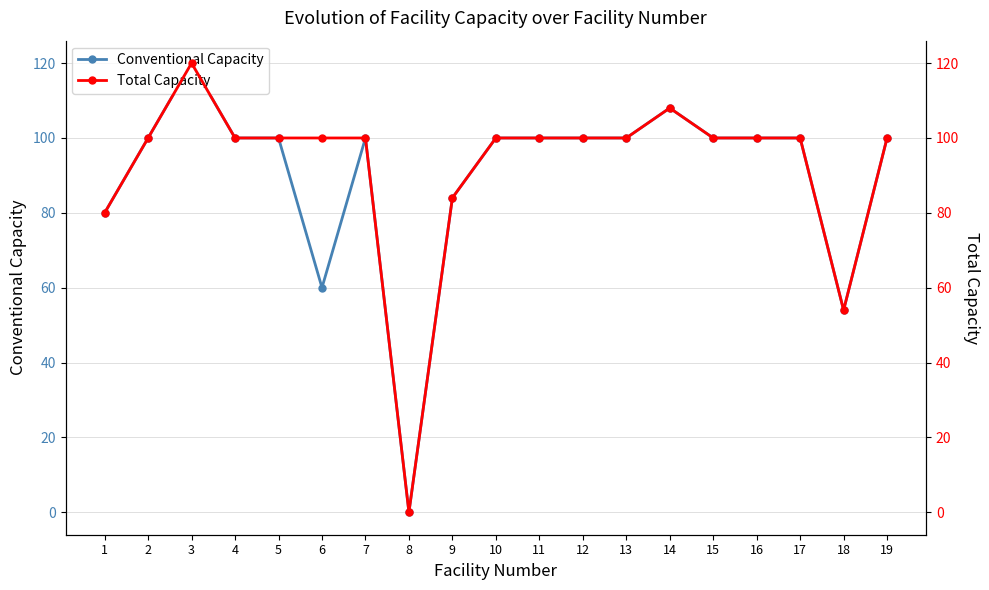

True or false: Total Capacity and Conventional Capacity intersect in this chart.

False